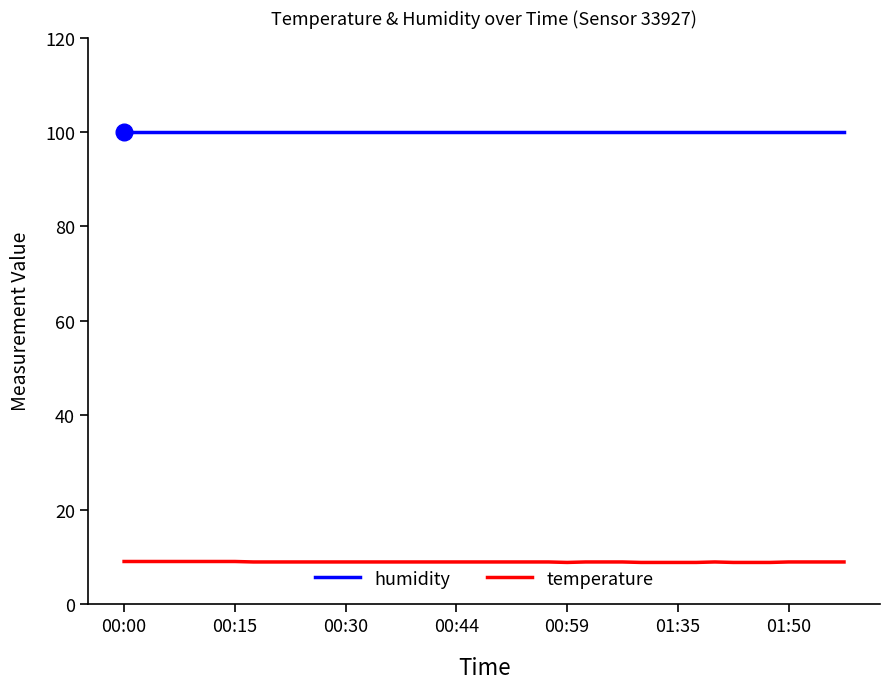

Which series has the largest total across all categories?

humidity